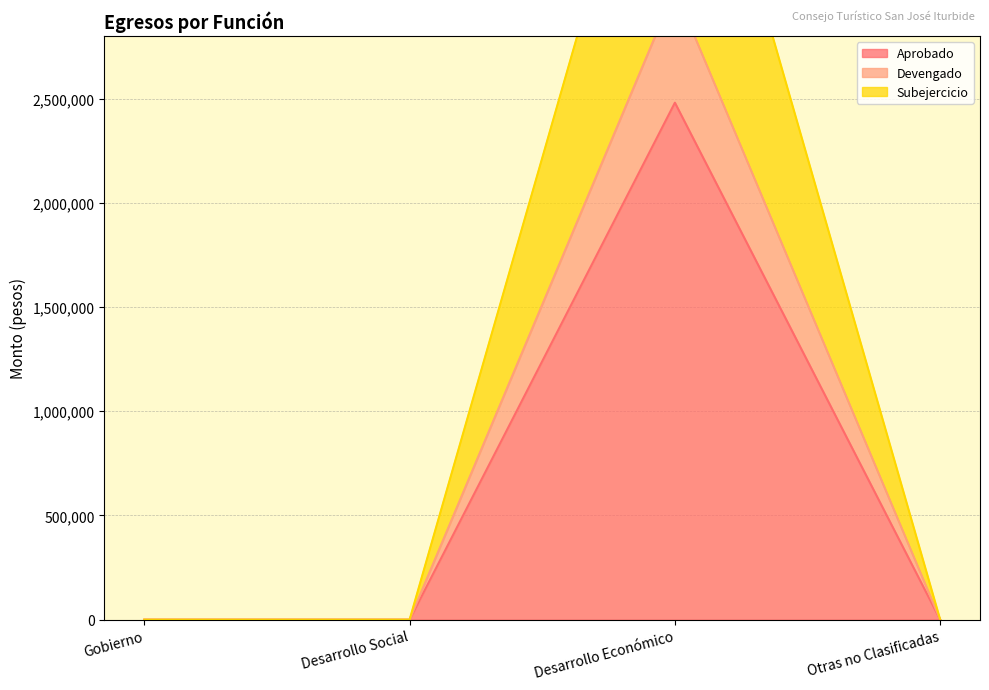

Which series has the widest spread of values?

Subejercicio